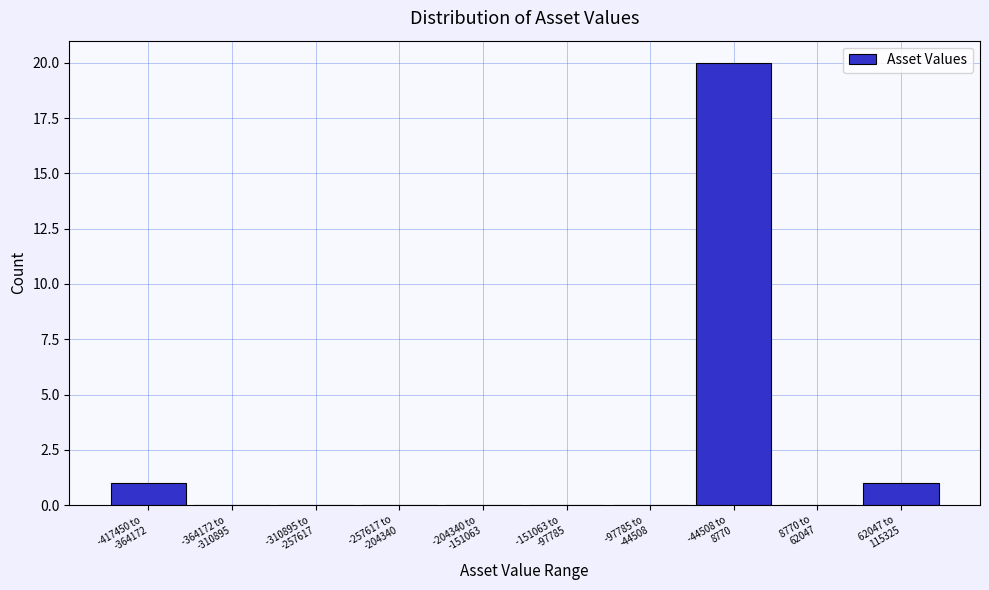

What is the maximum value shown in the chart?

20